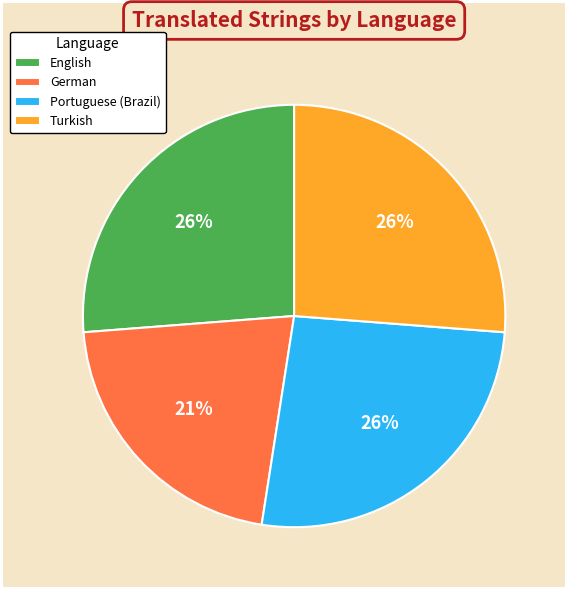

To the nearest percent, what is the difference between the largest and smallest slice percentages?

5%